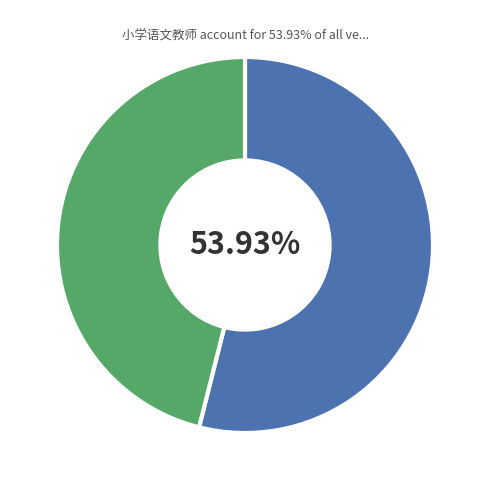

Is there any slice that represents more than half of the pie?

Yes